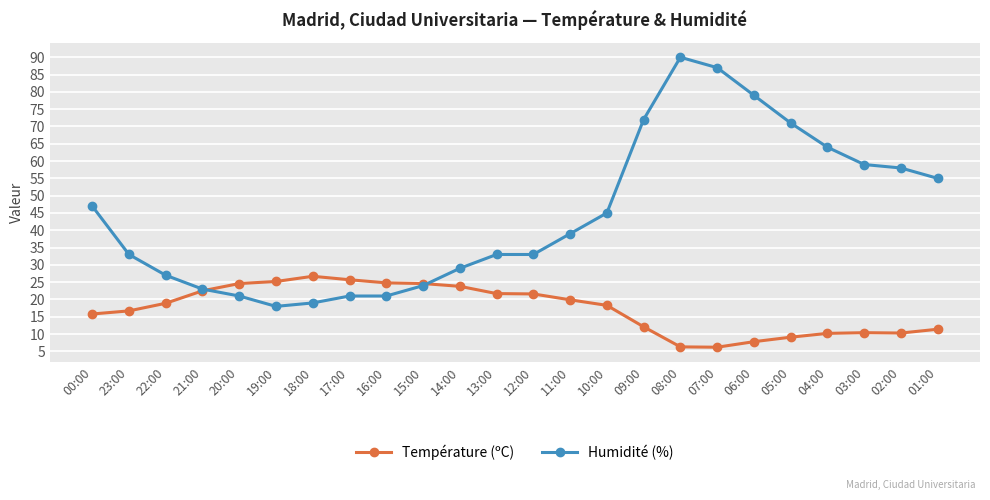

What is the spread (max minus min) of values at 07:00?

80.8